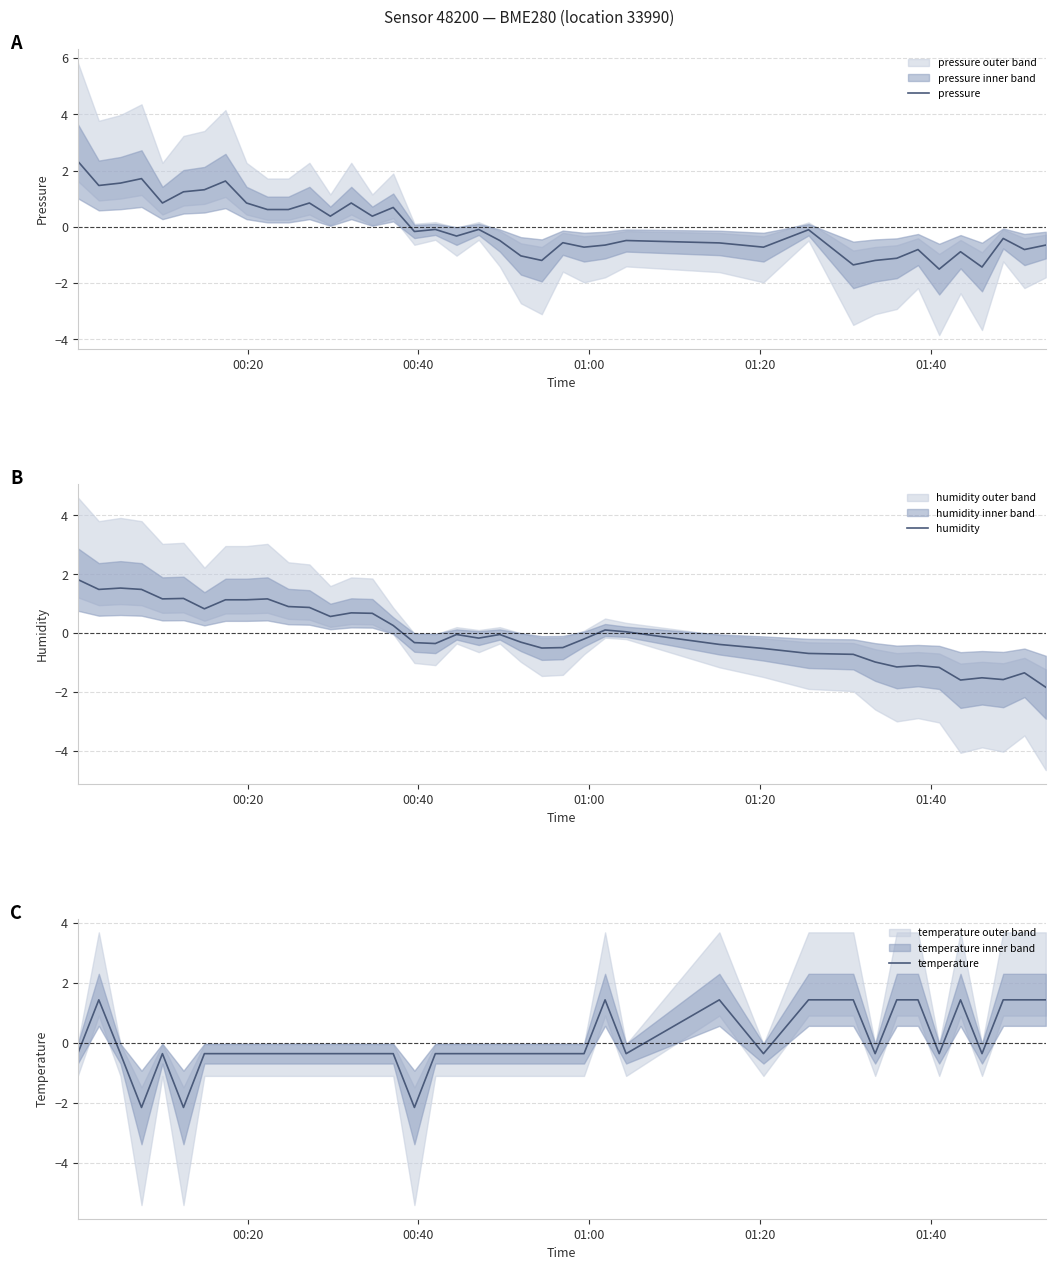

Rank the series by their maximum value, from highest to lowest.

pressure, humidity, temperature